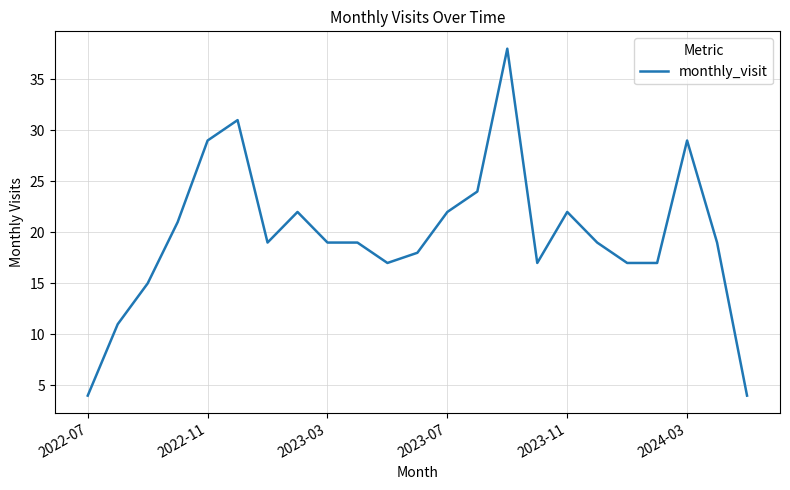

What is the difference between the maximum and minimum values?

34